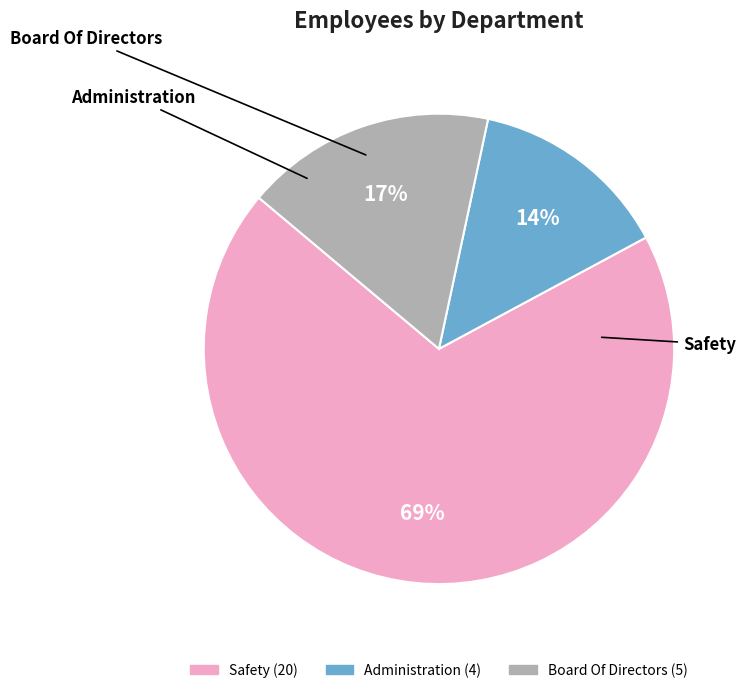

Is it true that Board Of Directors is 17% of the pie?

True